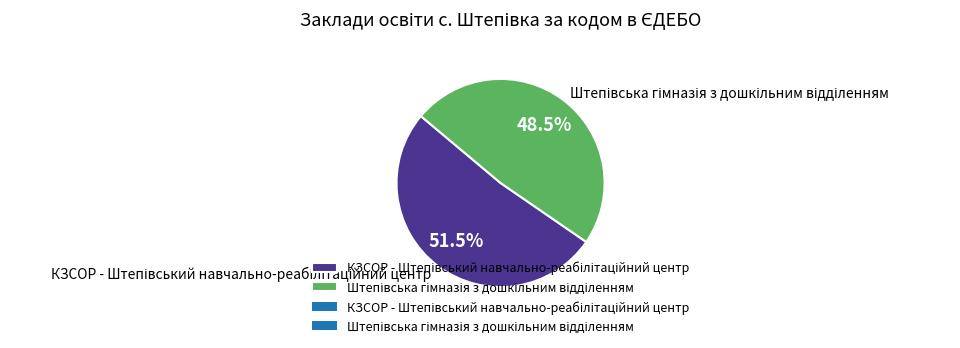

What percentage is NOT represented by Штепівська гімназія з дошкільним відділенням?

51.5%